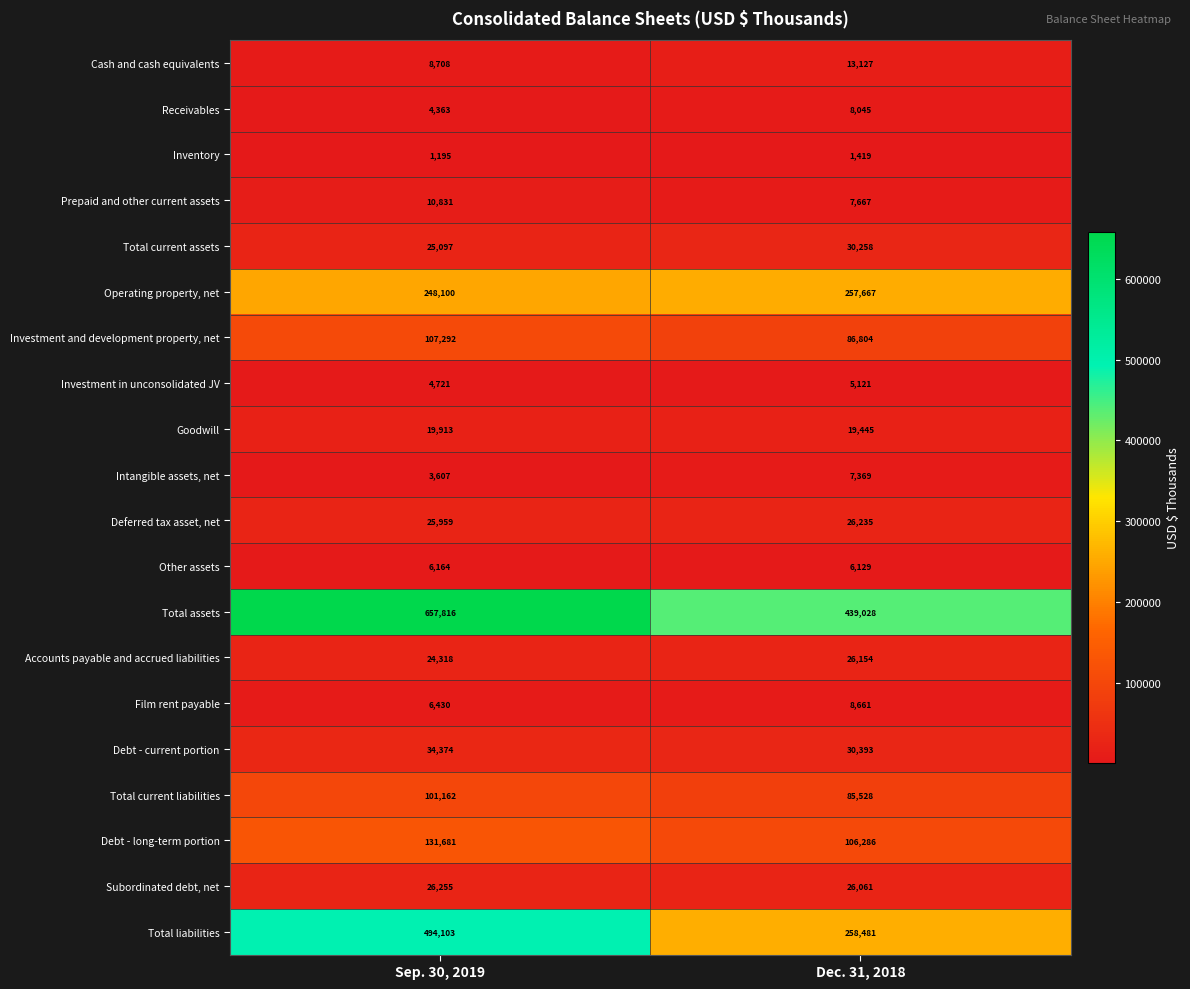

Which series has the widest spread of values?

Total liabilities